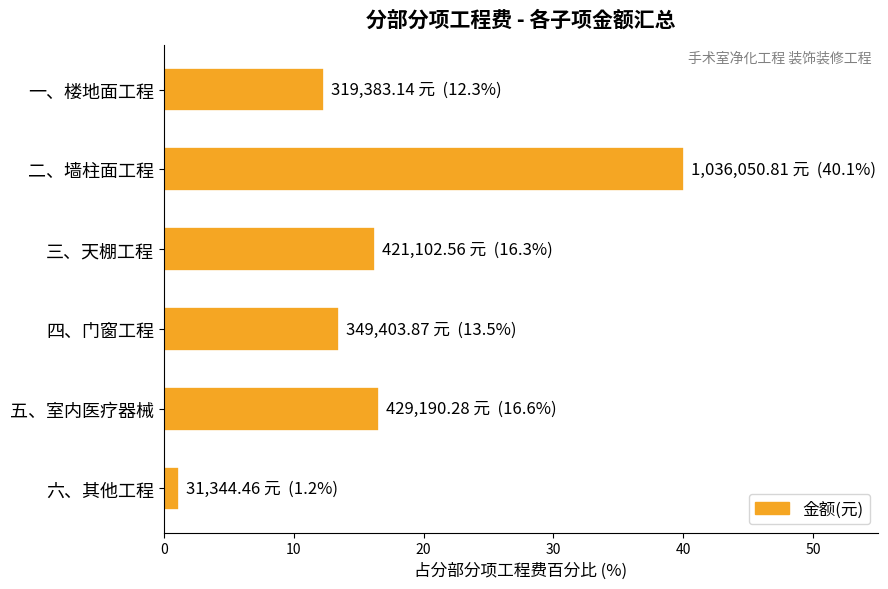

The value at 三、天棚工程 is 22.4. True or false?

False